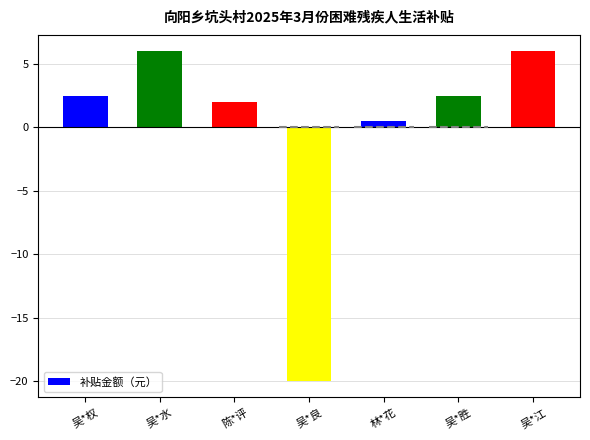

What is the sum of all values?

-0.5